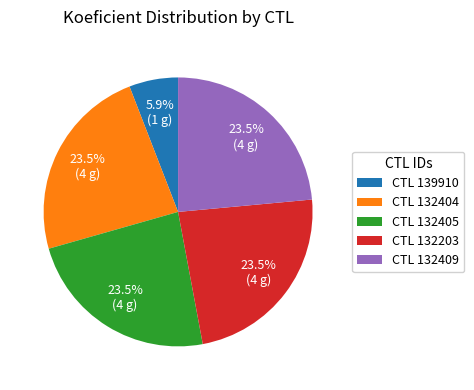

Which category has the smallest portion of the pie?

CTL 139910